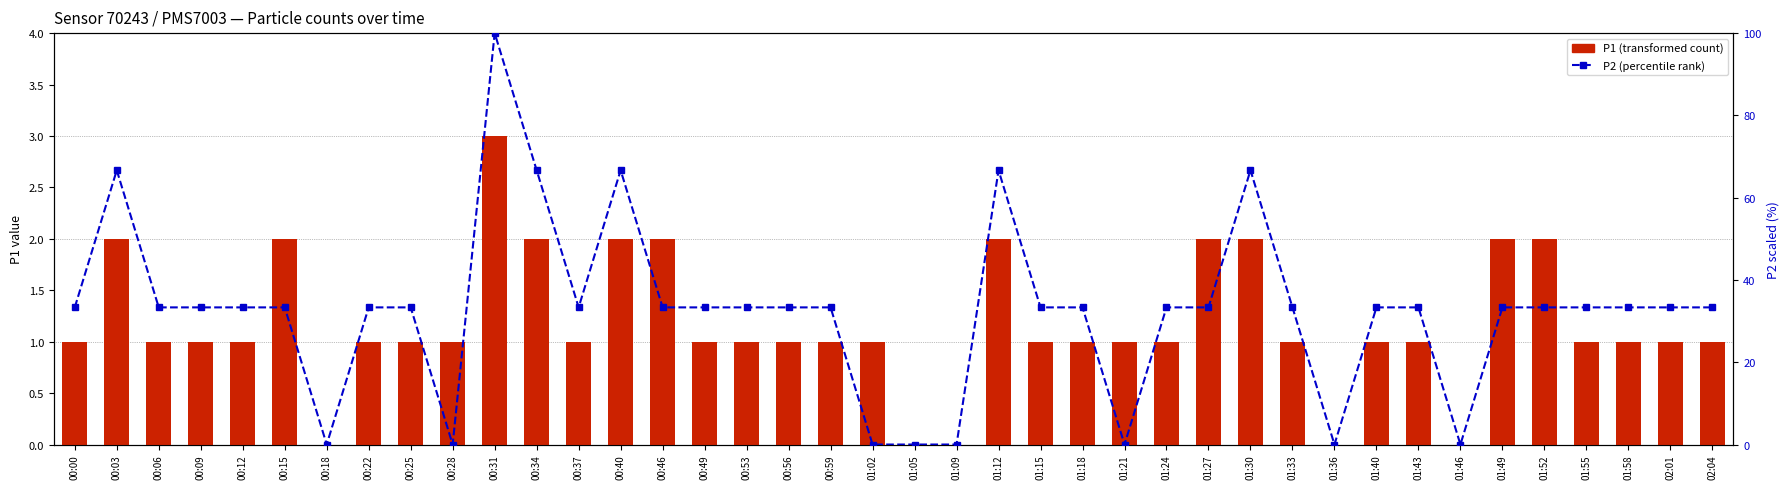

Which series changed the most between 00:46 and 01:27?

P1 (transformed count)